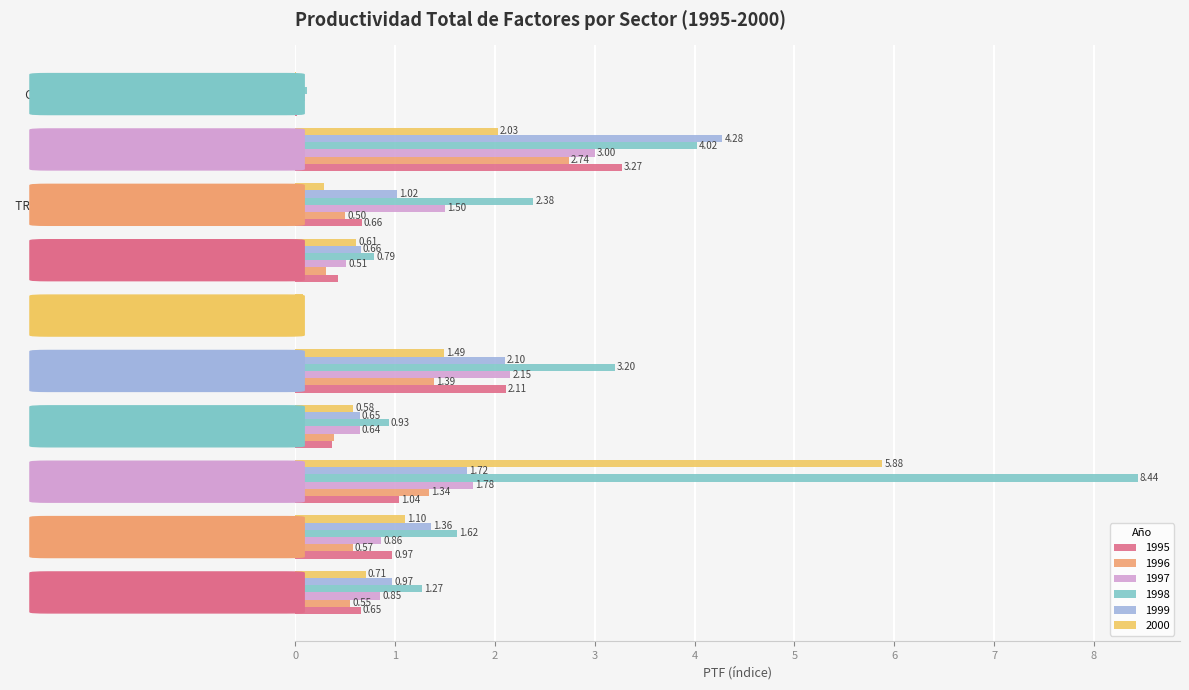

Which series has the largest total across all categories?

1998